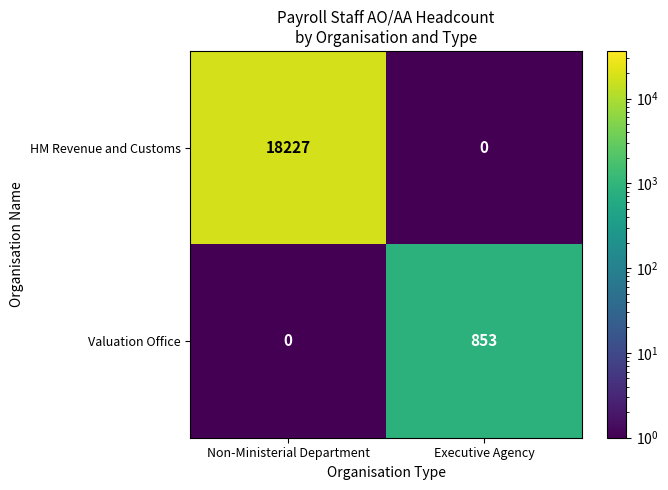

Which category has the highest value in the HM Revenue and Customs series?

Non-Ministerial Department